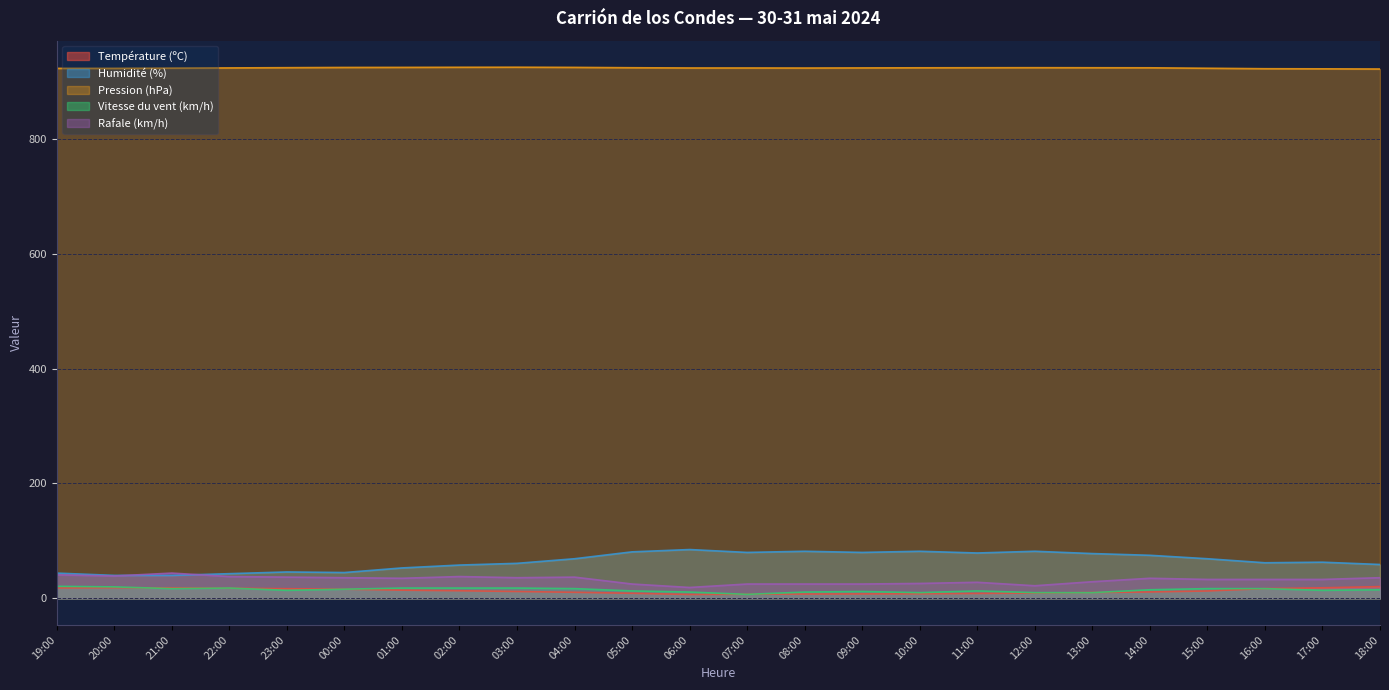

Does the chart have visible grid lines?

Yes